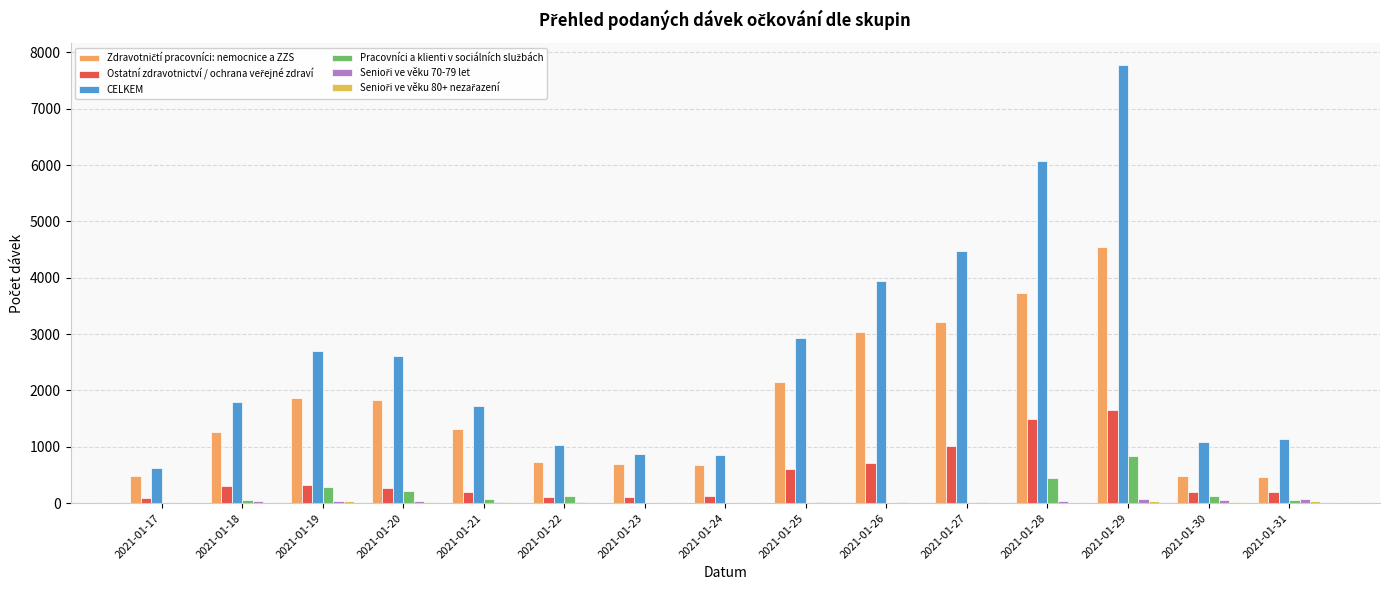

What is the total value across all series at 2021-01-17?

1218